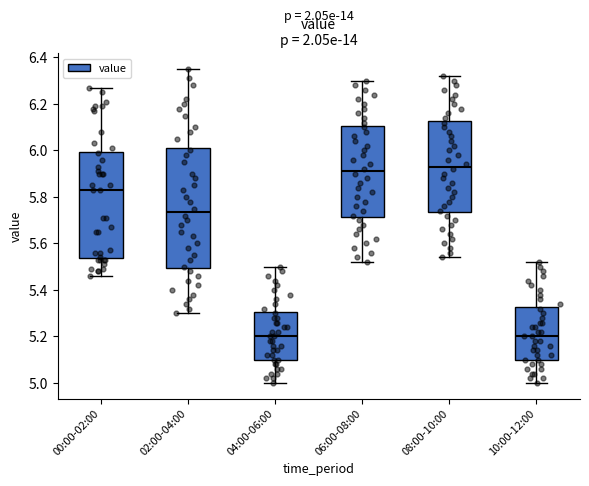

Reading left to right, read every box against the y-axis: the position of its median line, the range the box covers, and the ends of its whiskers. The values are not printed on the chart, so give them approximately, as read against the axis.

00:00-02:00: median 5.84, box 5.54 to 6.00, whiskers 5.46 to 6.28
02:00-04:00: median 5.74, box 5.50 to 6.02, whiskers 5.30 to 6.36
04:00-06:00: median 5.20, box 5.10 to 5.30, whiskers 5.00 to 5.50
06:00-08:00: median 5.92, box 5.72 to 6.10, whiskers 5.52 to 6.30
08:00-10:00: median 5.94, box 5.74 to 6.12, whiskers 5.54 to 6.32
10:00-12:00: median 5.20, box 5.10 to 5.32, whiskers 5.00 to 5.52